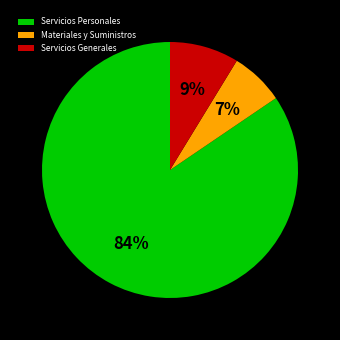

Combined, do Servicios Personales and Servicios Generales account for over 50%?

Yes